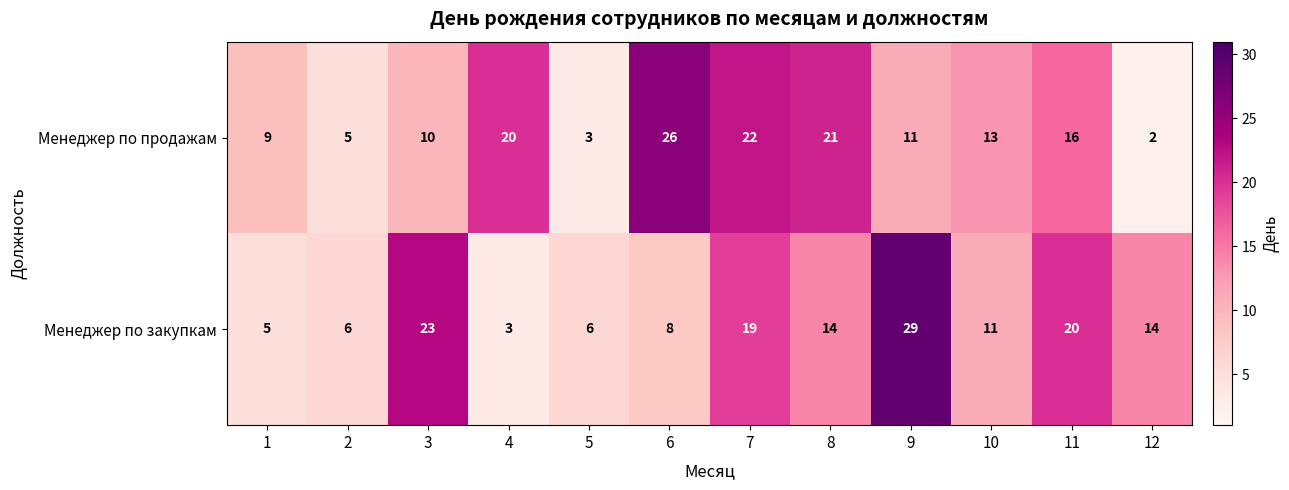

Is it true that Менеджер по продажам equals 5 at 5?

False